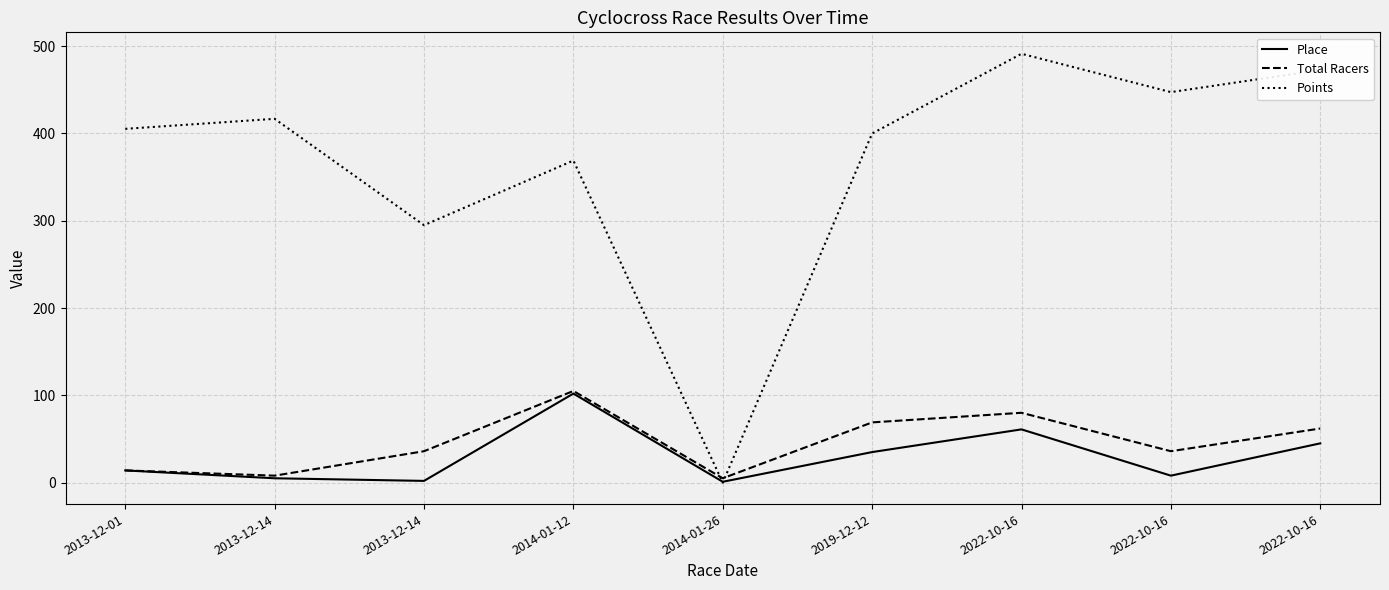

What are all the series names shown in the legend?

Place, Total Racers, Points